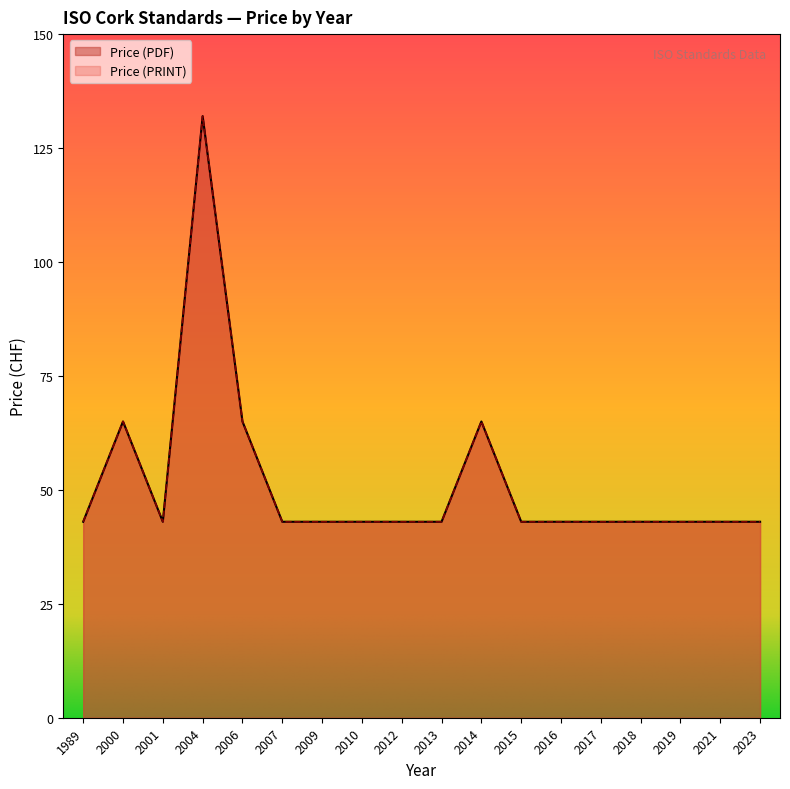

At which label is Price (PRINT) closest to 87?

2000